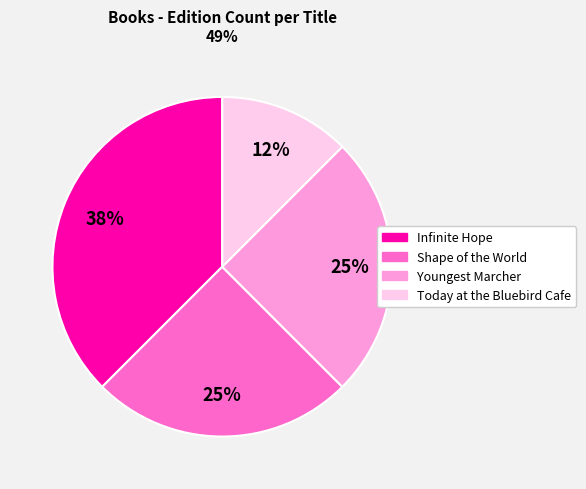

Does Shape of the World account for over 50% of the chart?

No